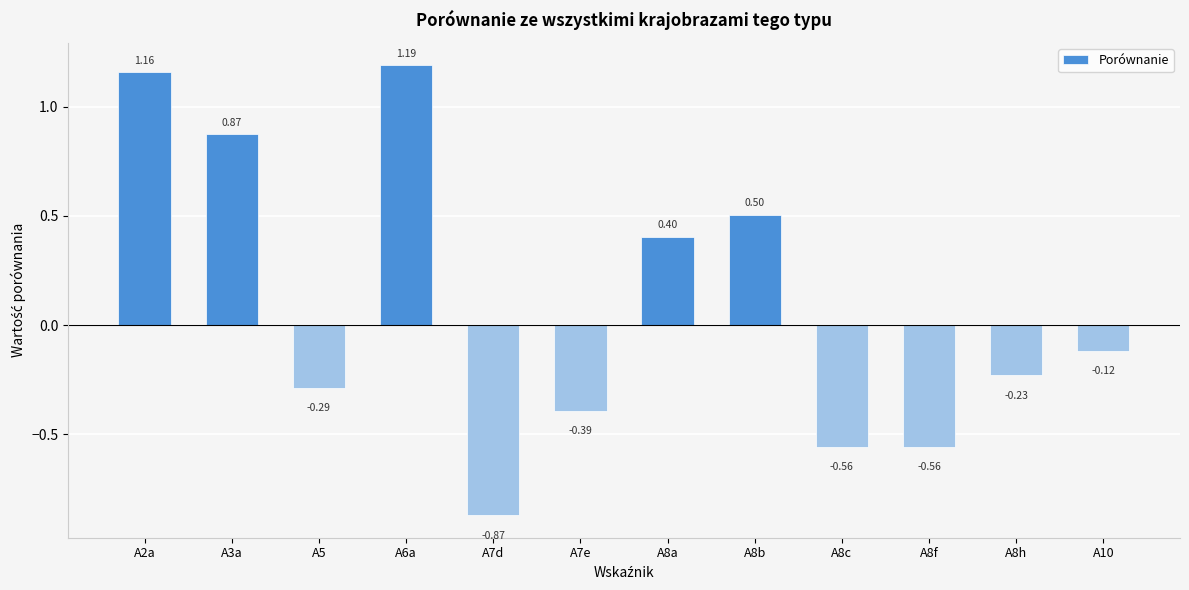

What is the difference between the maximum and minimum values?

2.1